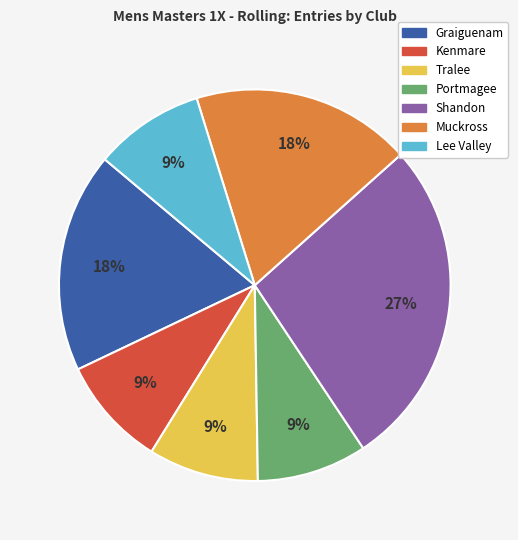

Does any single category account for the majority?

No